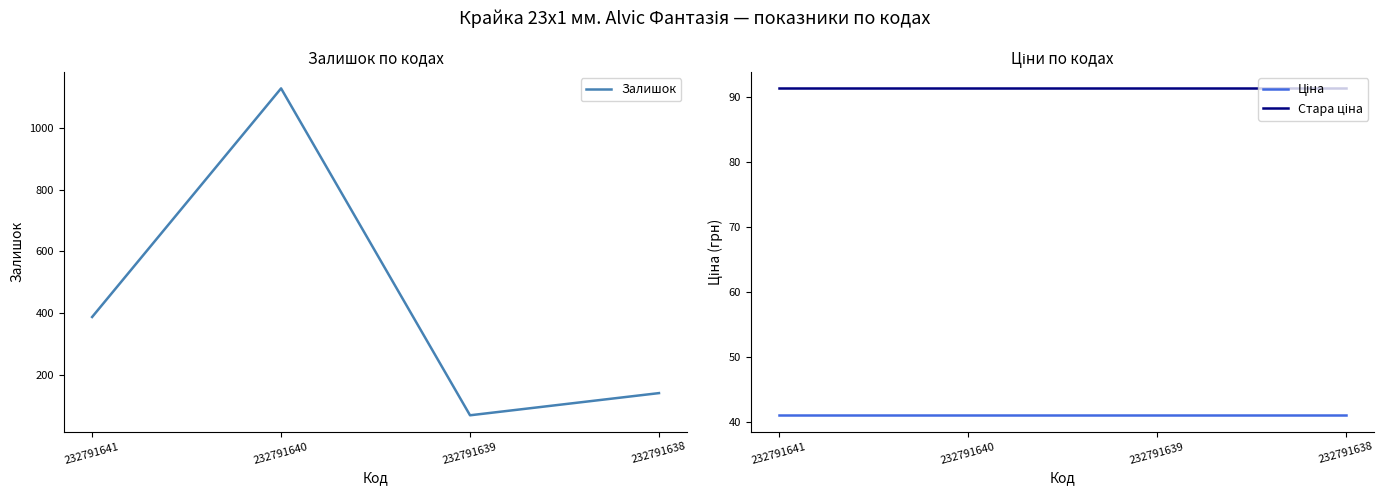

The value of Стара ціна at 232791639 is 41.6. True or false?

False